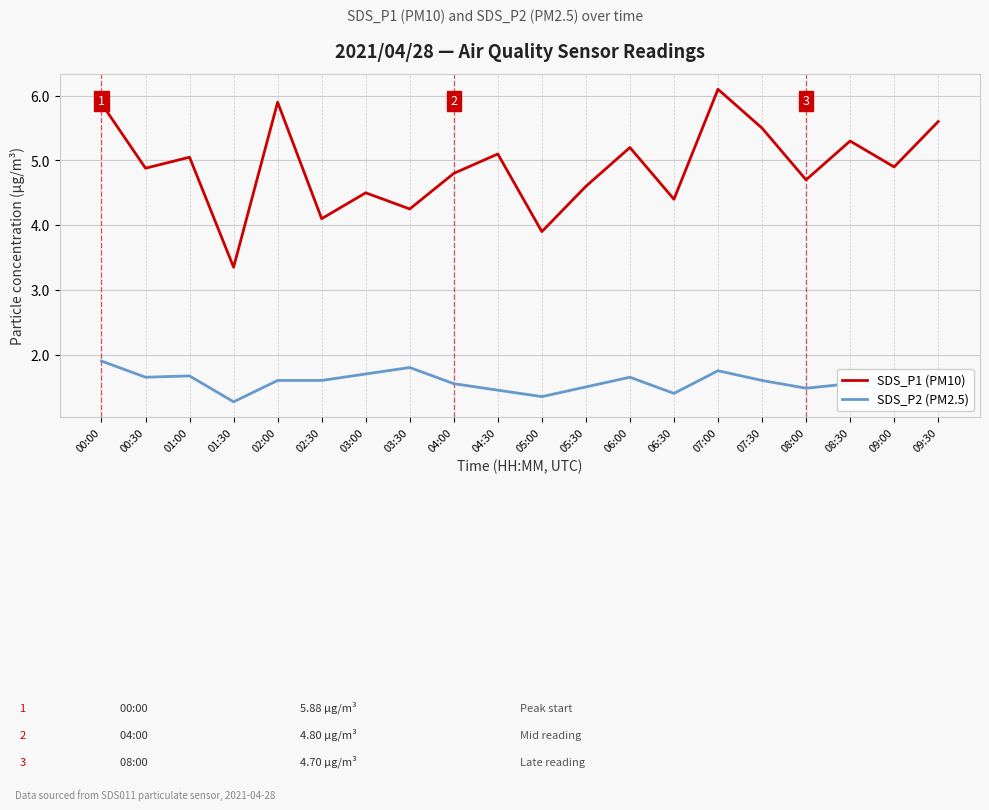

List the series in order of their peak value, highest first.

SDS_P1 (PM10), SDS_P2 (PM2.5)